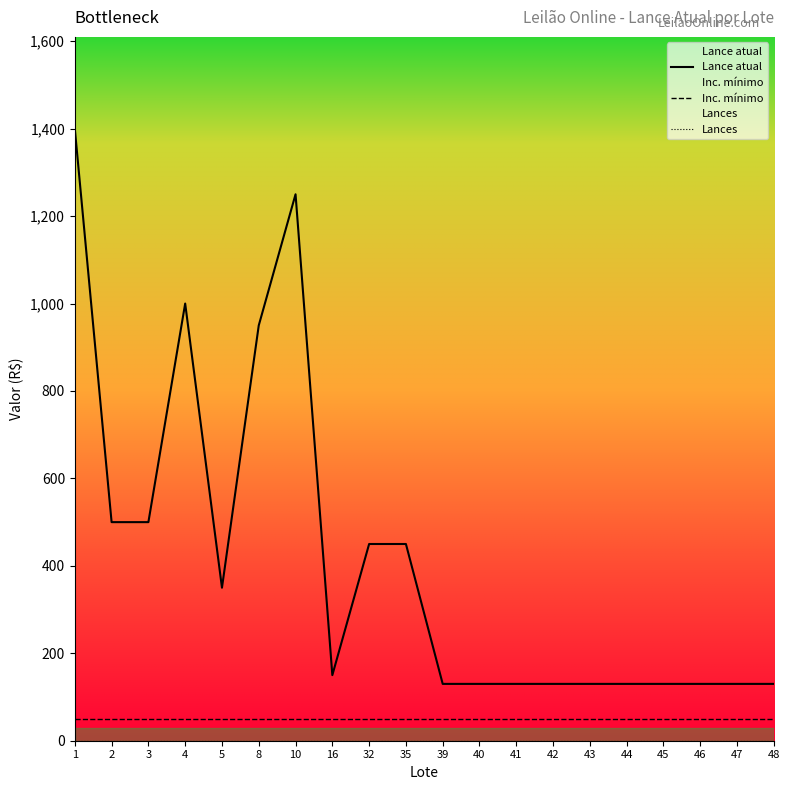

What is the value of the Lance atual point at the 12th from the left?

130